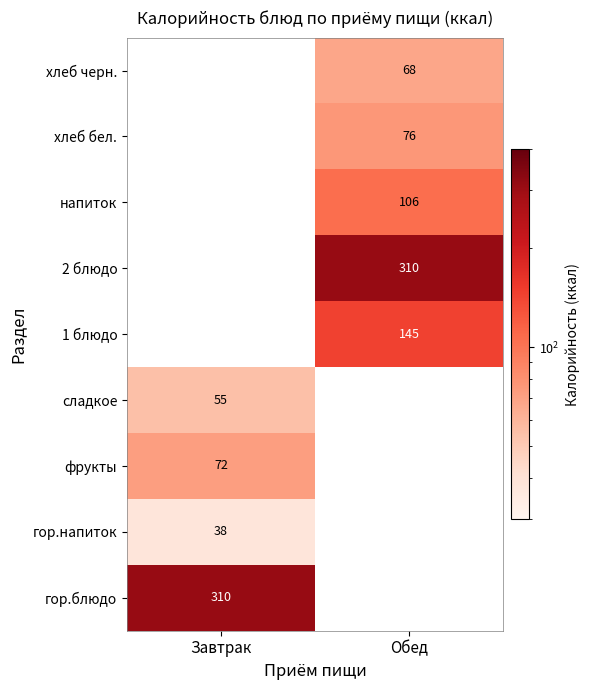

Is the value of напиток at Обед greater than the value of хлеб черн. at Обед?

Yes